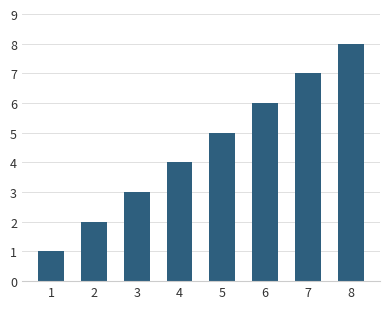

How many values are between 3 and 7?

5